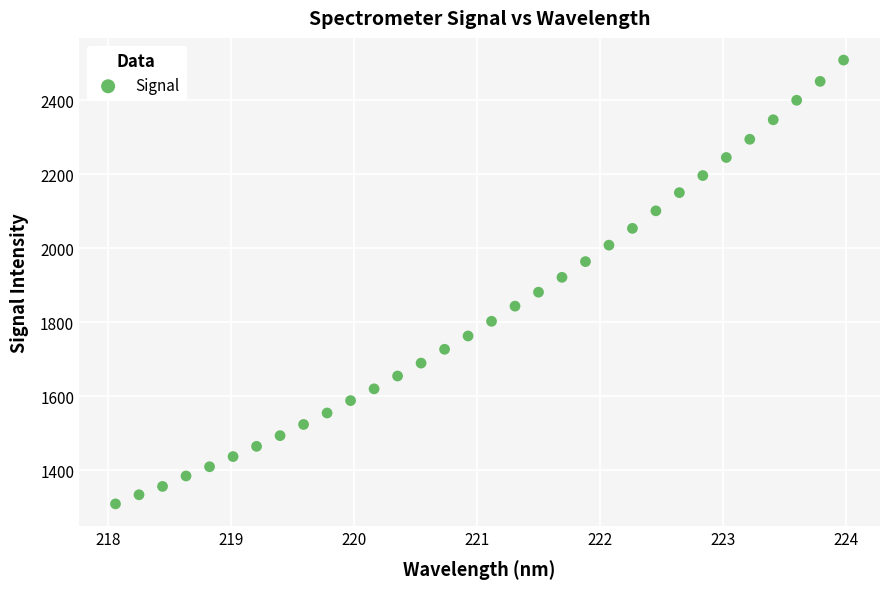

What is the range of Y values (max minus min)?

1198.7